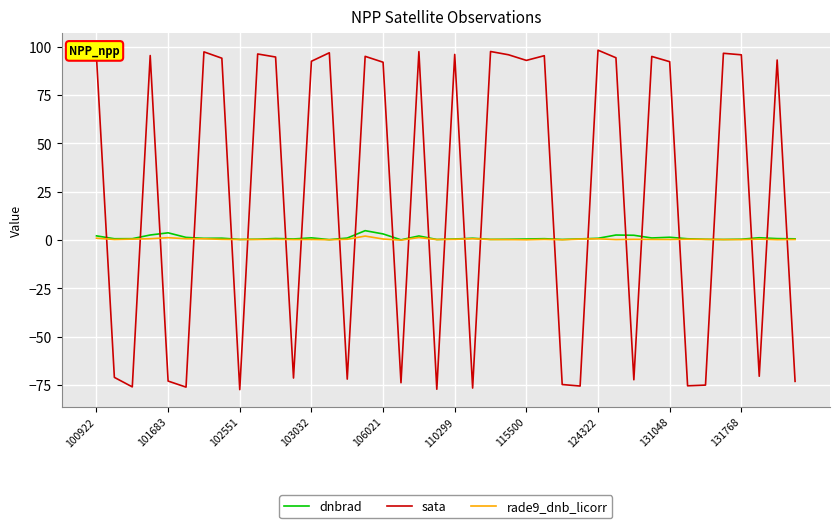

What is the smallest value displayed?

-77.4